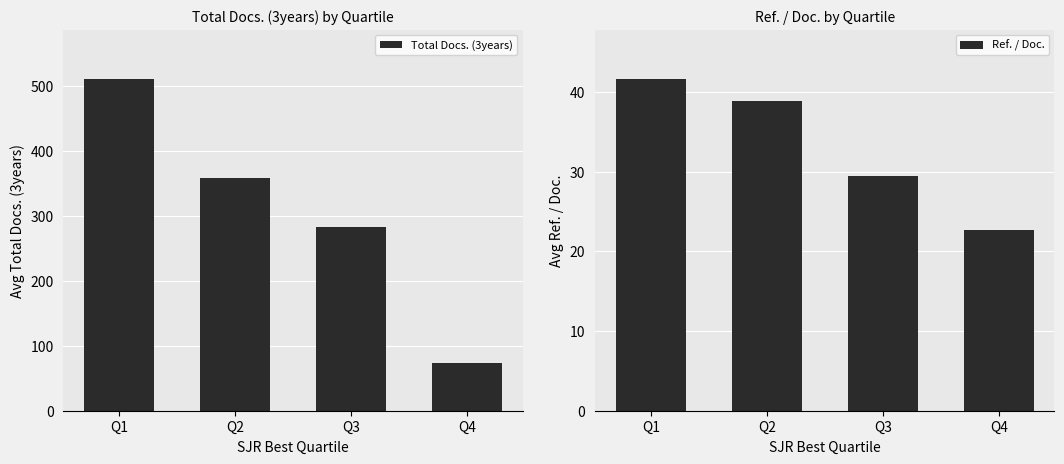

List the labels in order of Ref. / Doc. value, largest first.

Q1, Q2, Q3, Q4